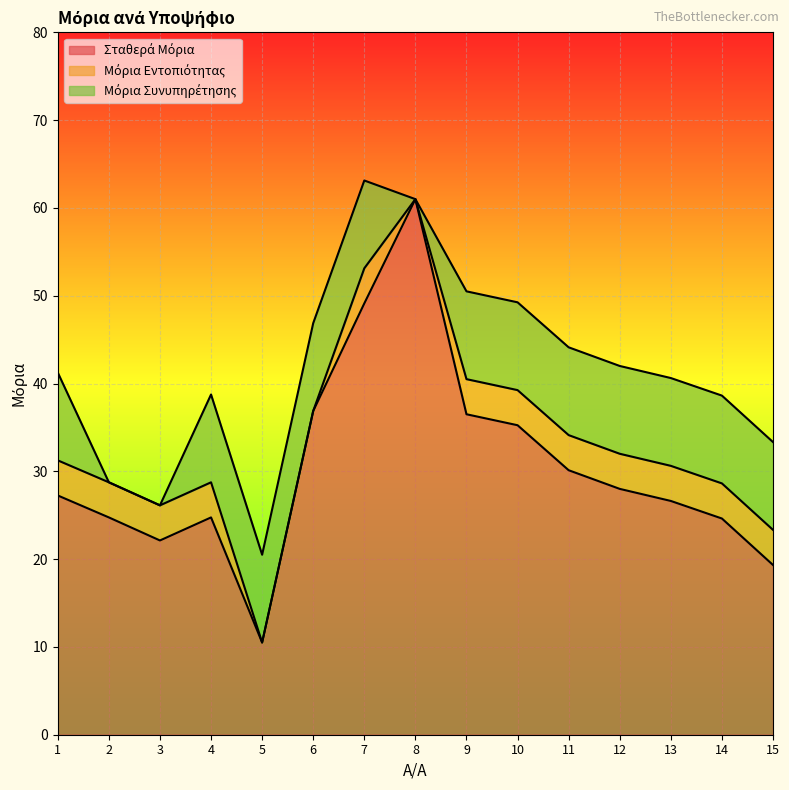

What is the spread (max minus min) of values at 10?

31.2